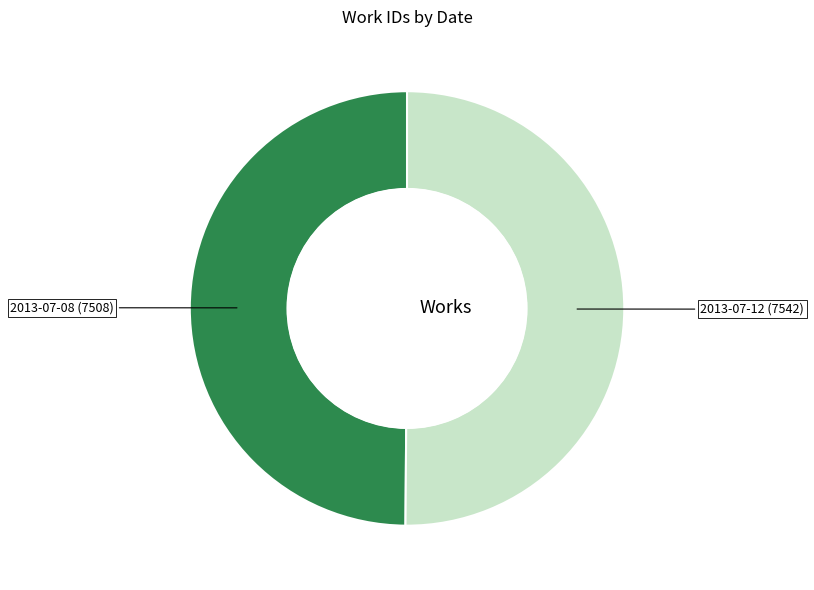

Count the number of slices in the pie.

2